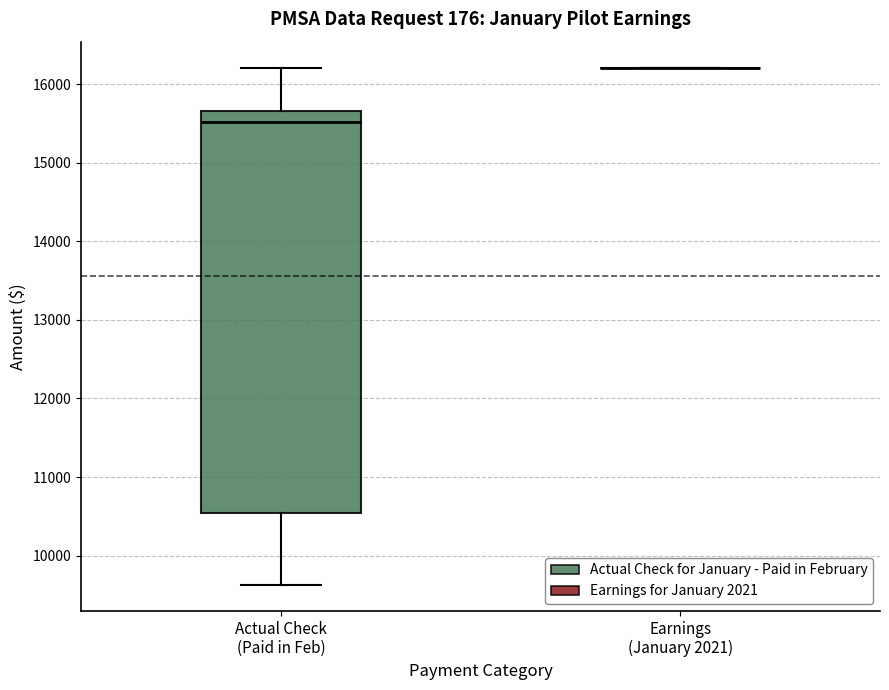

Reading left to right, read every box against the y-axis: the position of its median line, the range the box covers, and the ends of its whiskers. The values are not printed on the chart, so give them approximately, as read against the axis.

Actual Check (Paid in Feb): median 15500, box 10500 to 15700, whiskers 9600 to 16200
Earnings (January 2021): box collapsed to a line at 16200, whiskers 16200 to 16200